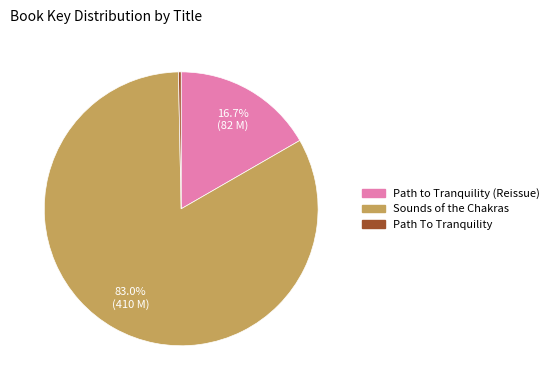

To the nearest percent, what is the average slice percentage?

33%